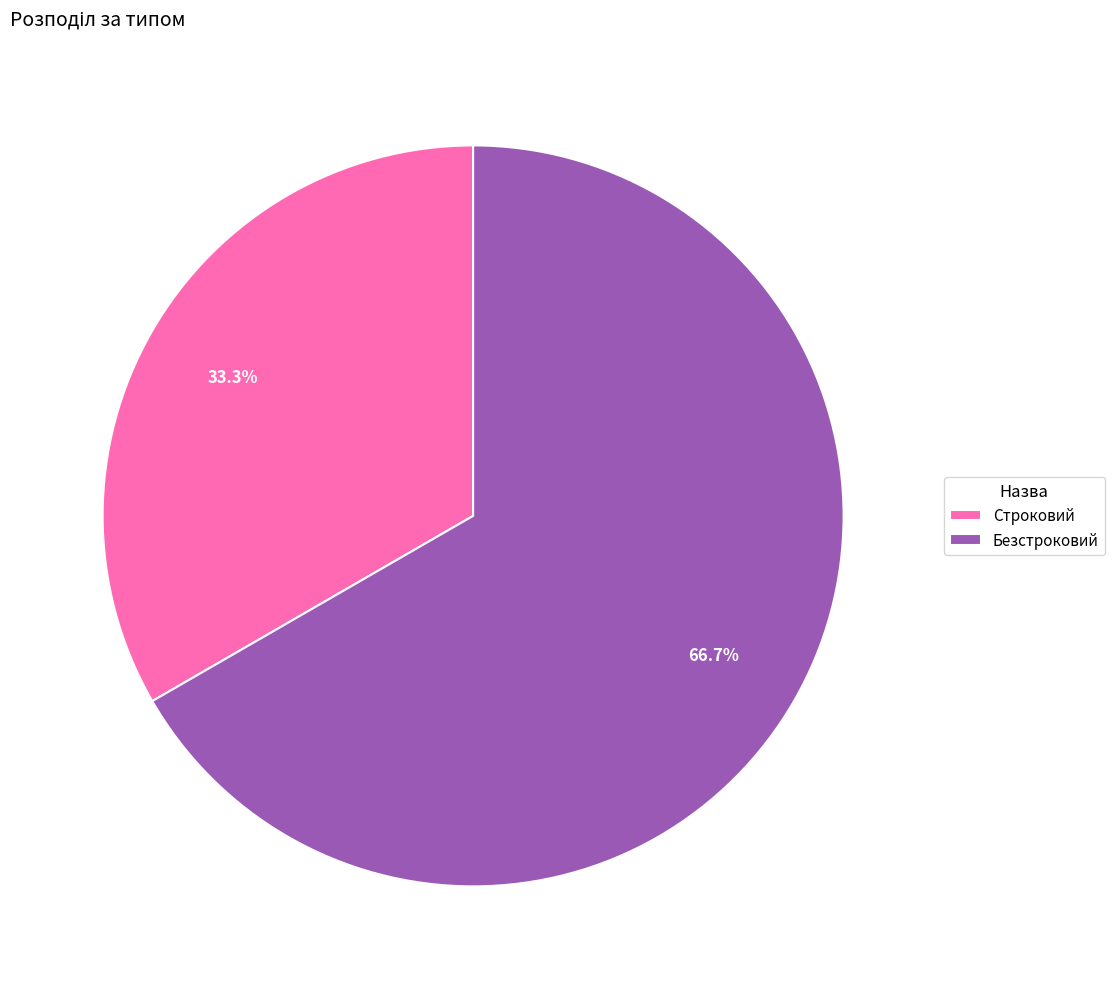

The Строковий slice represents 47% of the pie. True or false?

False